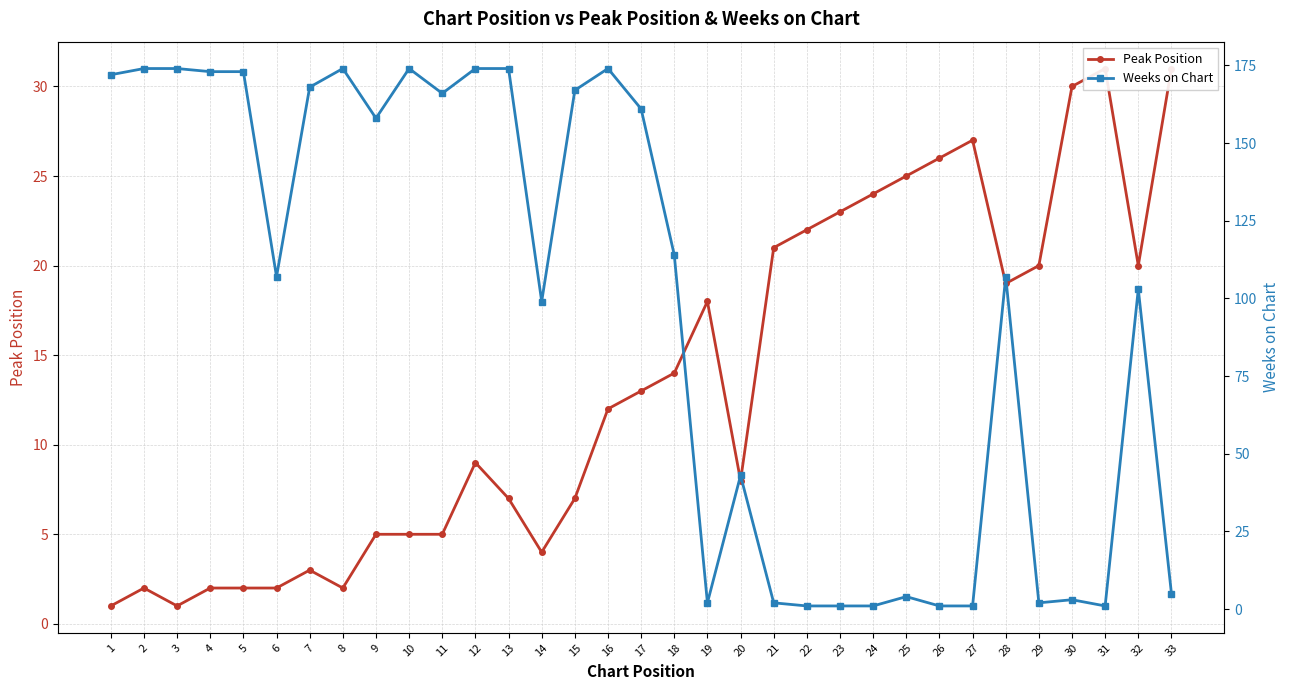

True or false: Peak Position has more than 2 interior local peaks.

True